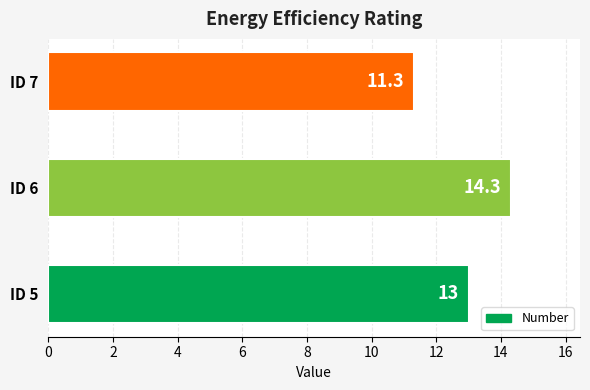

What is the minimum value shown in the chart?

11.3